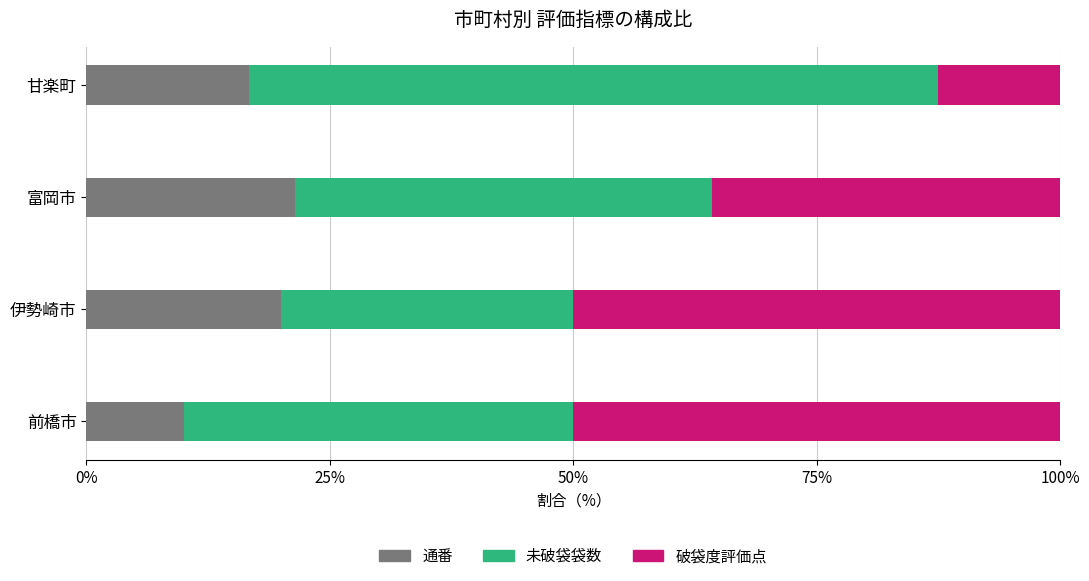

Read the 通番 value at 甘楽町.

16.7